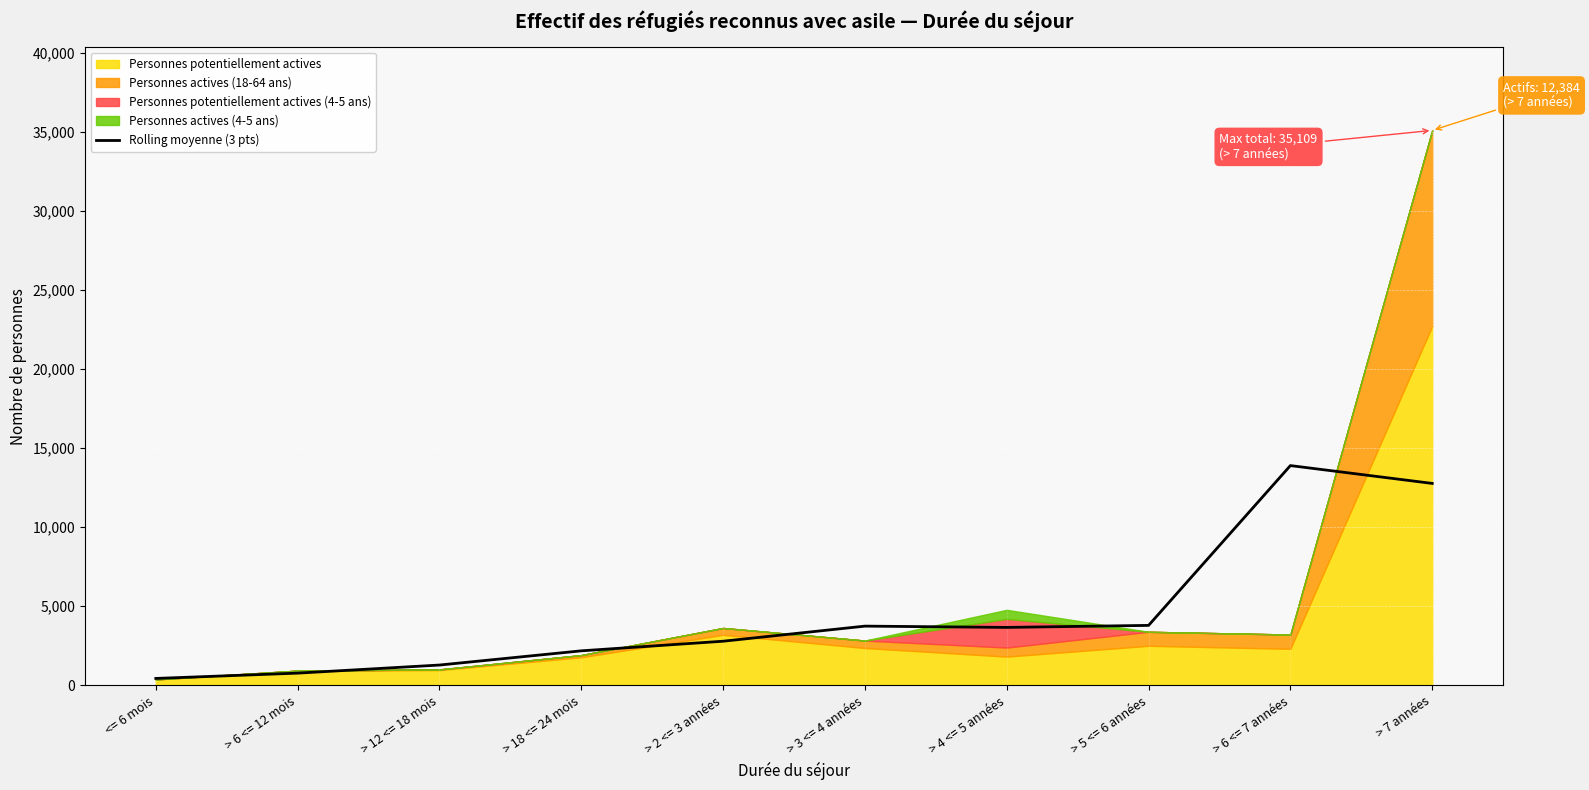

At which category does the data reach its first local valley?

> 4 <= 5 années